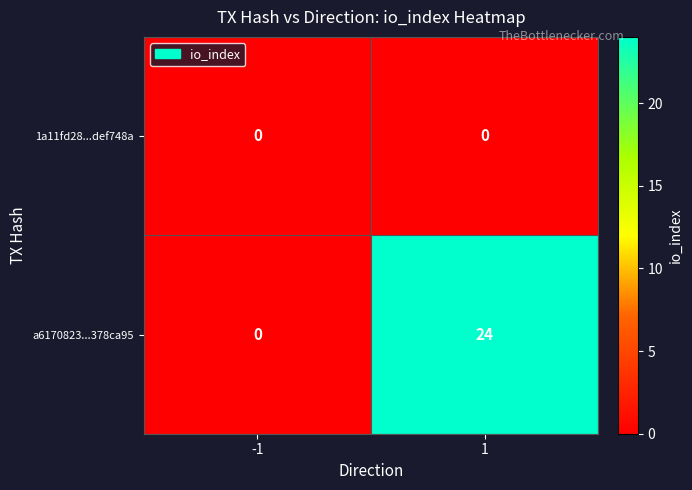

Rank the series at 1 from highest to lowest value.

a6170823...378ca95, 1a11fd28...def748a